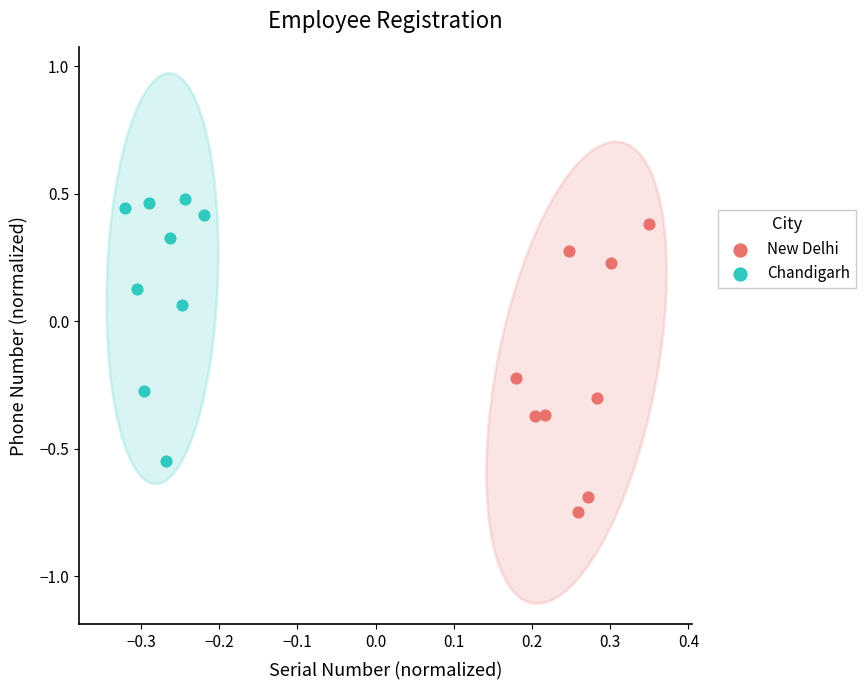

Which series has the widest spread of Y values?

New Delhi